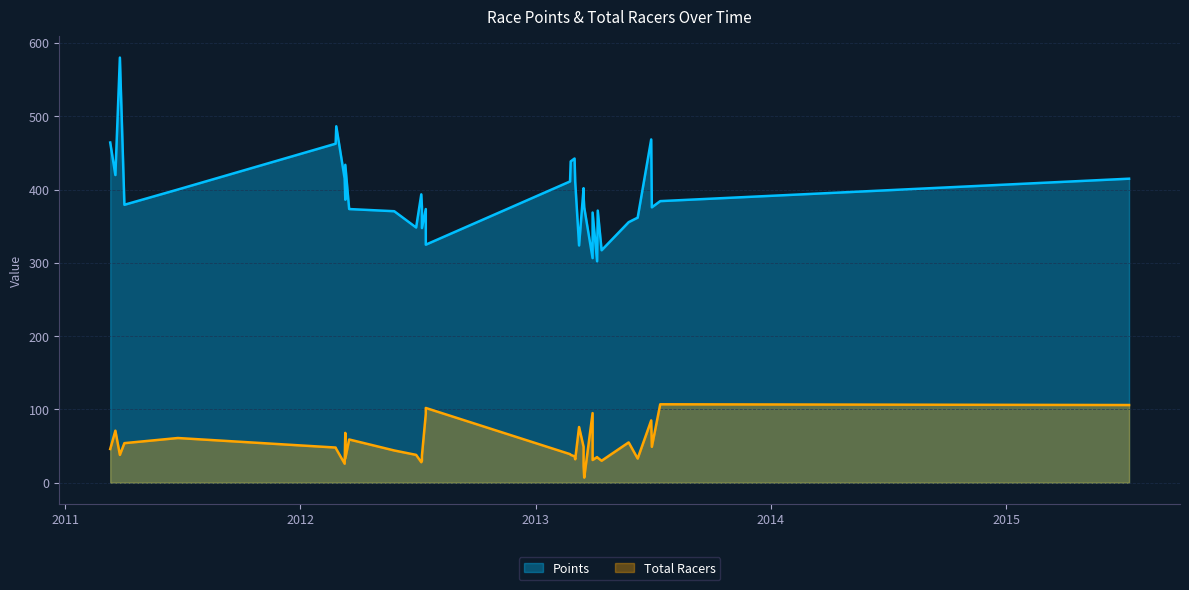

What is the difference between the maximum and minimum values in the Points series?

277.9